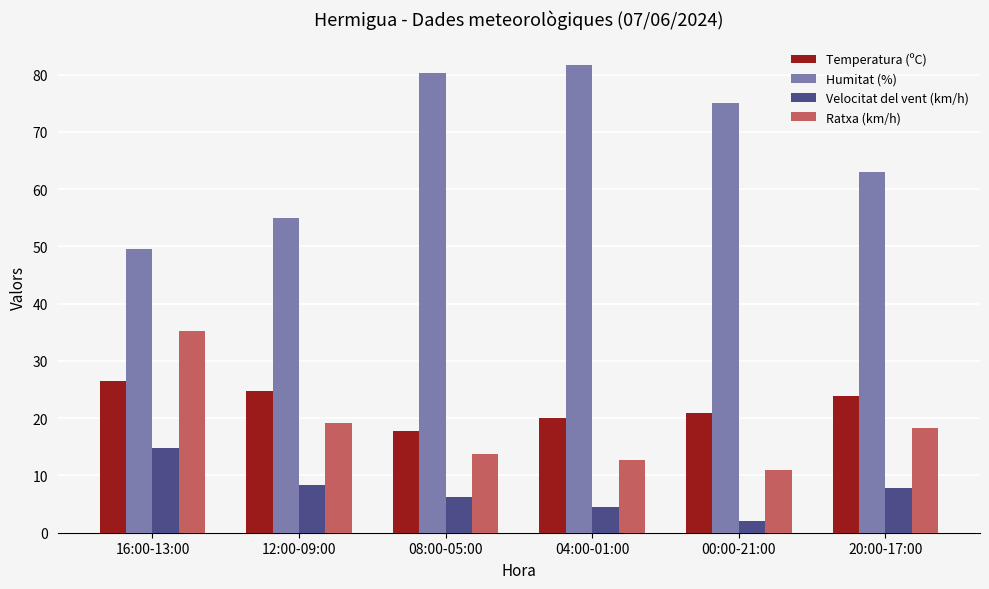

What is the difference between the maximum and second lowest values in the Ratxa (km/h) series?

22.5